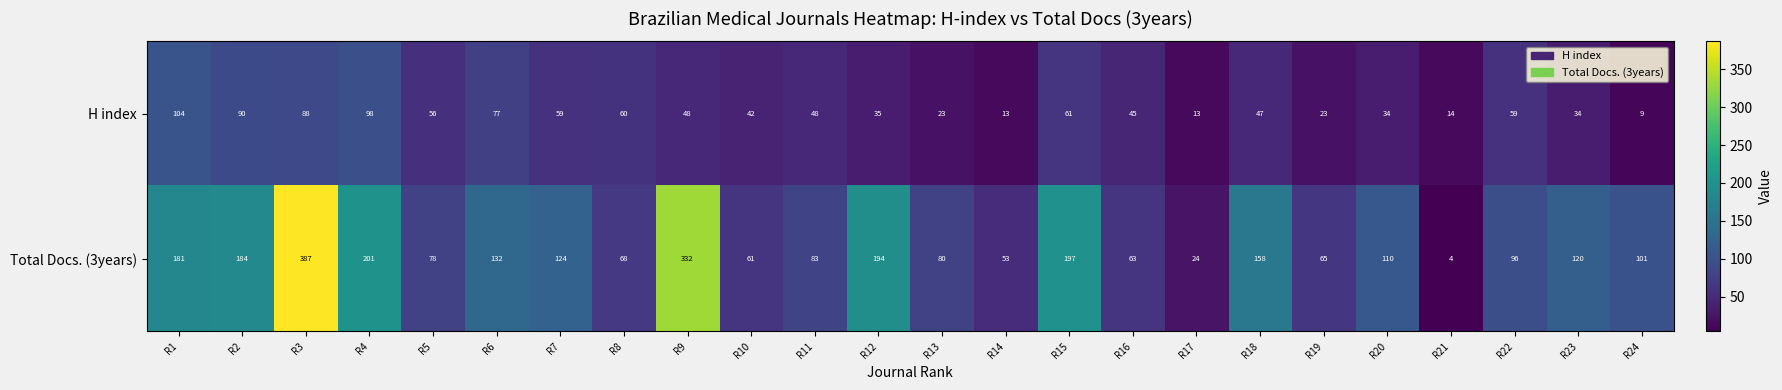

Count the number of data series in this chart.

2